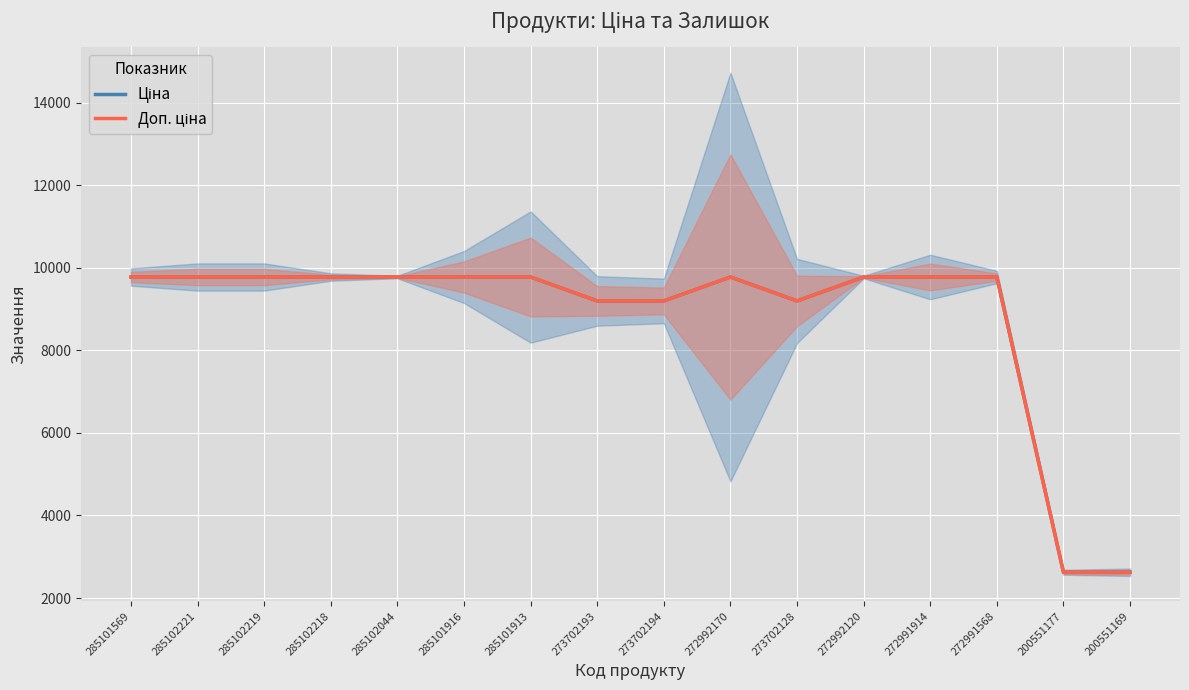

At which label does Доп. ціна reach its minimum?

200551177